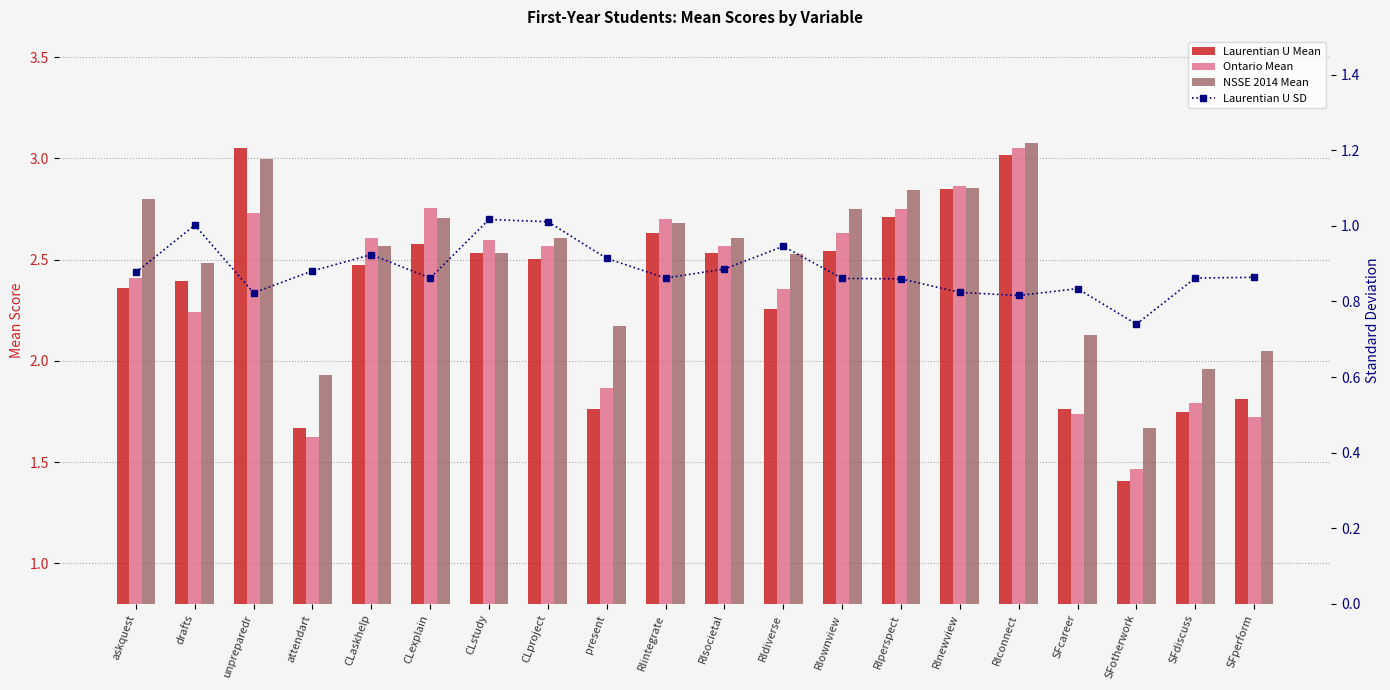

Reading right to left, list all the values displayed in this chart.

Laurentian U Mean: 1.8	1.7	1.4	1.8	3.0	2.9	2.7	2.5	2.3	2.5	2.6	1.8	2.5	2.5	2.6	2.5	1.7	3.1	2.4	2.4
Ontario Mean: 1.7	1.8	1.5	1.7	3.1	2.9	2.8	2.6	2.4	2.6	2.7	1.9	2.6	2.6	2.8	2.6	1.6	2.7	2.2	2.4
NSSE 2014 Mean: 2.0	2.0	1.7	2.1	3.1	2.9	2.8	2.7	2.5	2.6	2.7	2.2	2.6	2.5	2.7	2.6	1.9	3.0	2.5	2.8
Laurentian U SD: 0.9	0.9	0.7	0.8	0.8	0.8	0.9	0.9	0.9	0.9	0.9	0.9	1.0	1.0	0.9	0.9	0.9	0.8	1.0	0.9